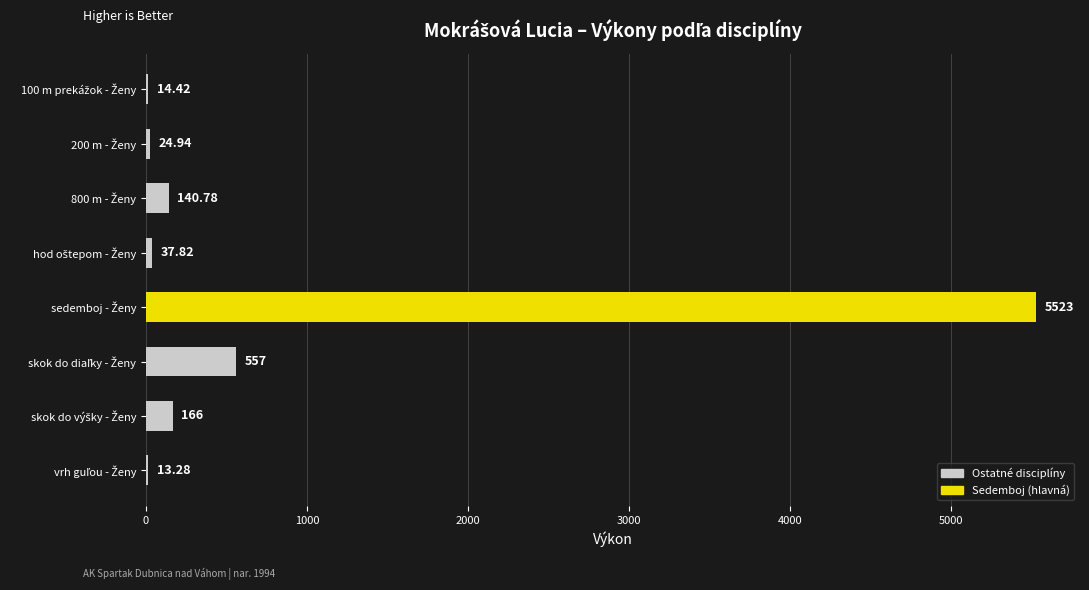

What is the sum of all values?

6477.2